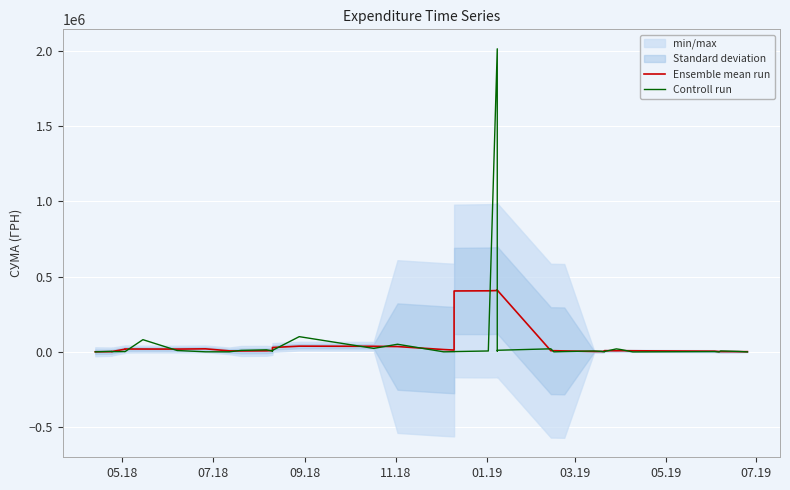

How many lines are shown in the chart?

2